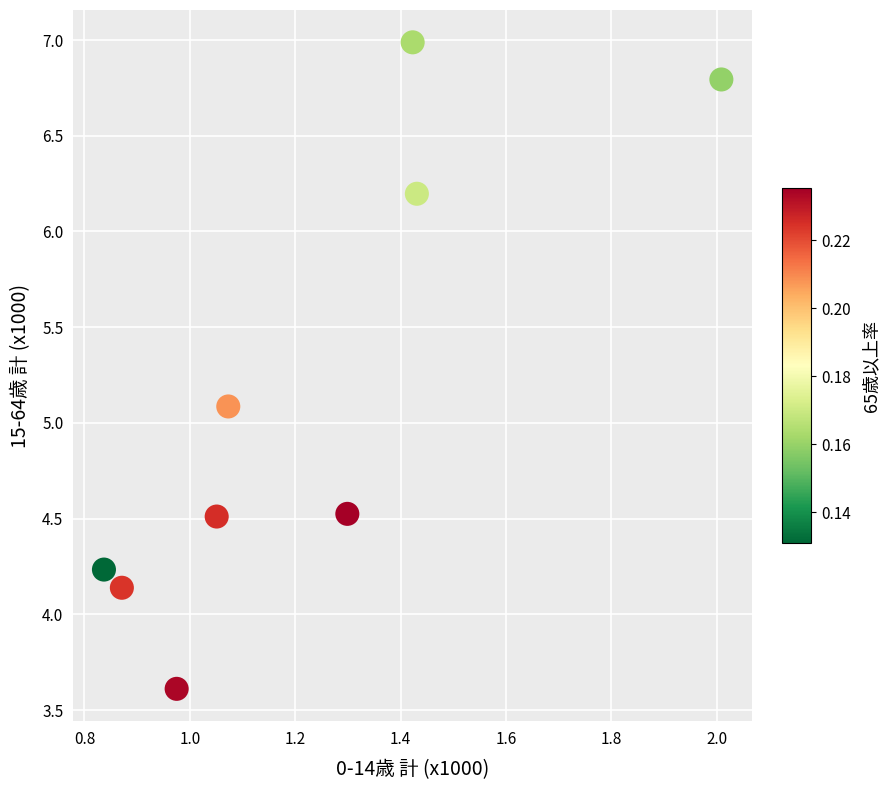

What Y value in the scatter plot is closest to 5?

5.1